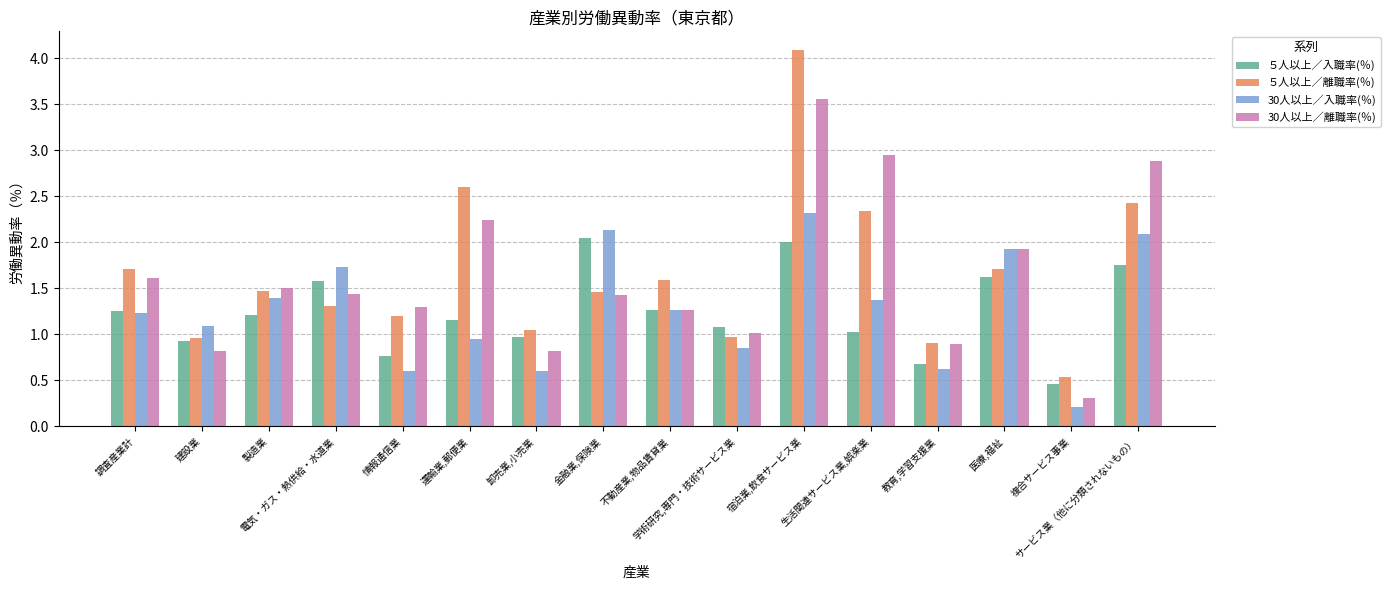

What is the minimum value shown in the chart?

0.2